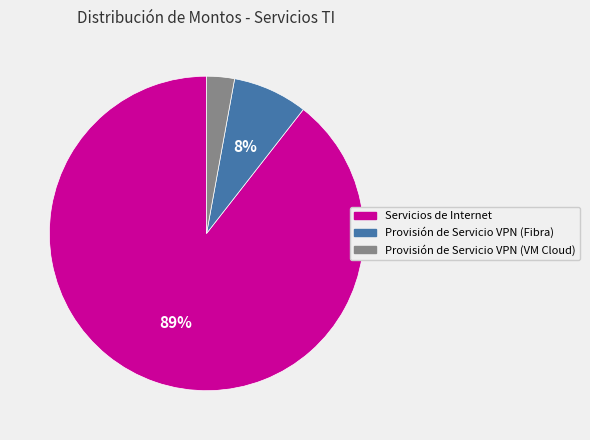

Approximately how many times larger is the value at Provisión de Servicio VPN (Fibra) compared to Servicios de Internet?

0.1